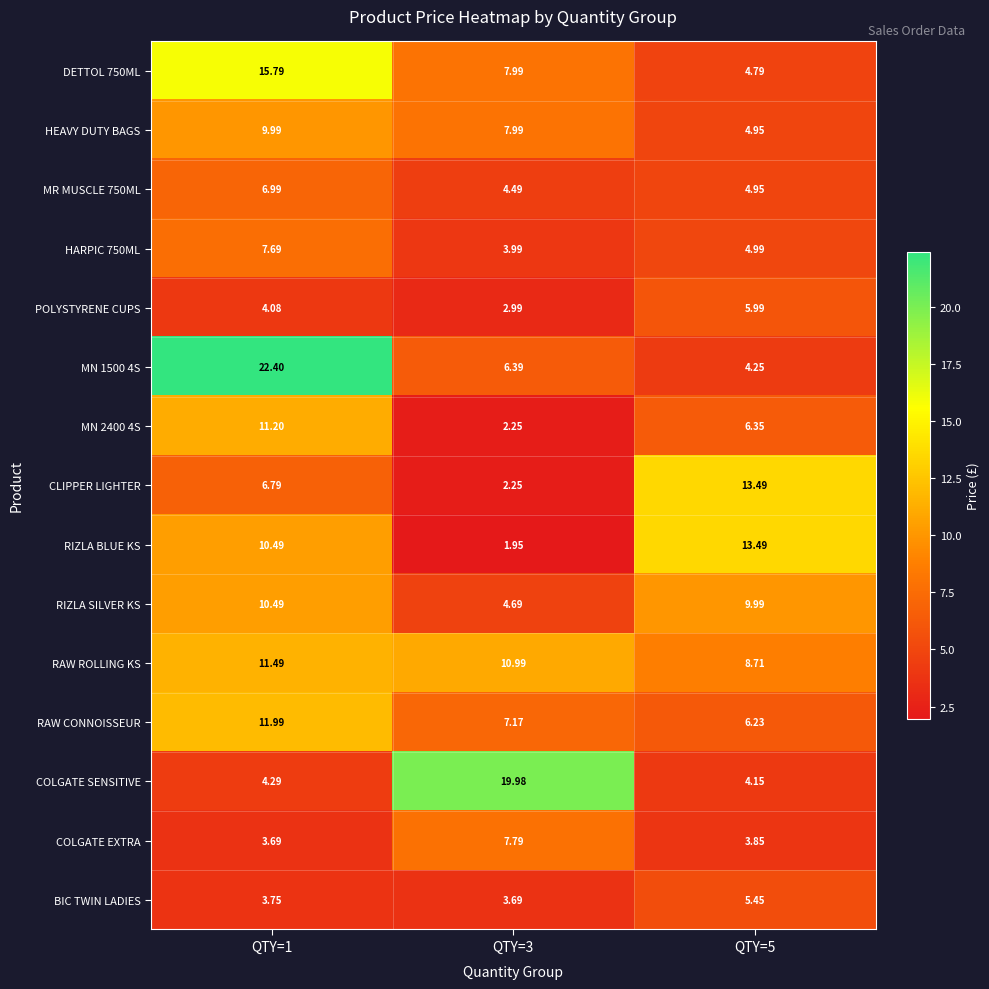

Is the value of MN 2400 4S at QTY=1 greater than the value of POLYSTYRENE CUPS at QTY=1?

Yes